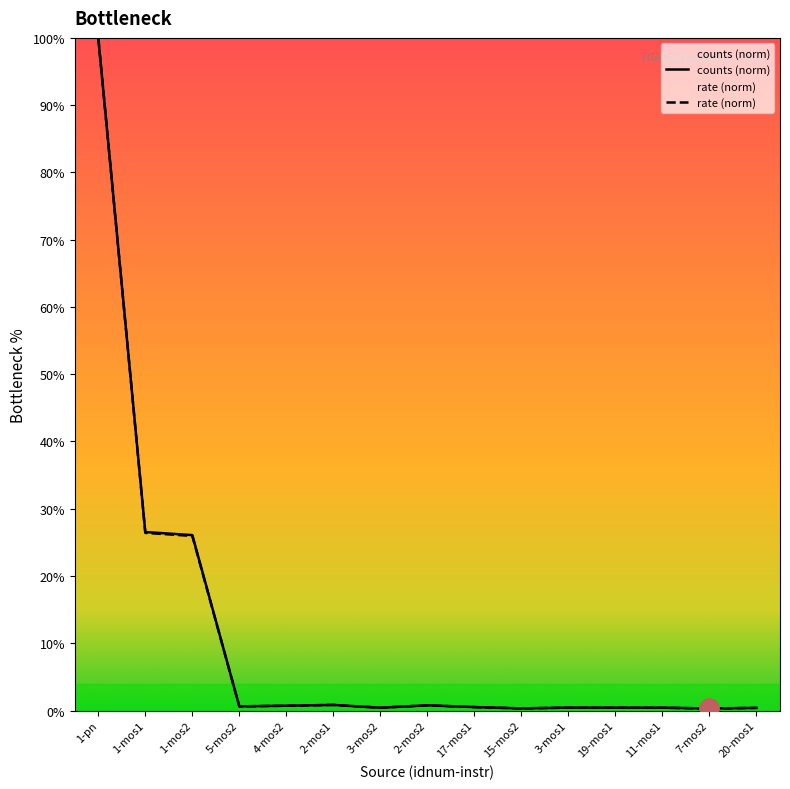

At which label does cnts reach its minimum?

7-mos2